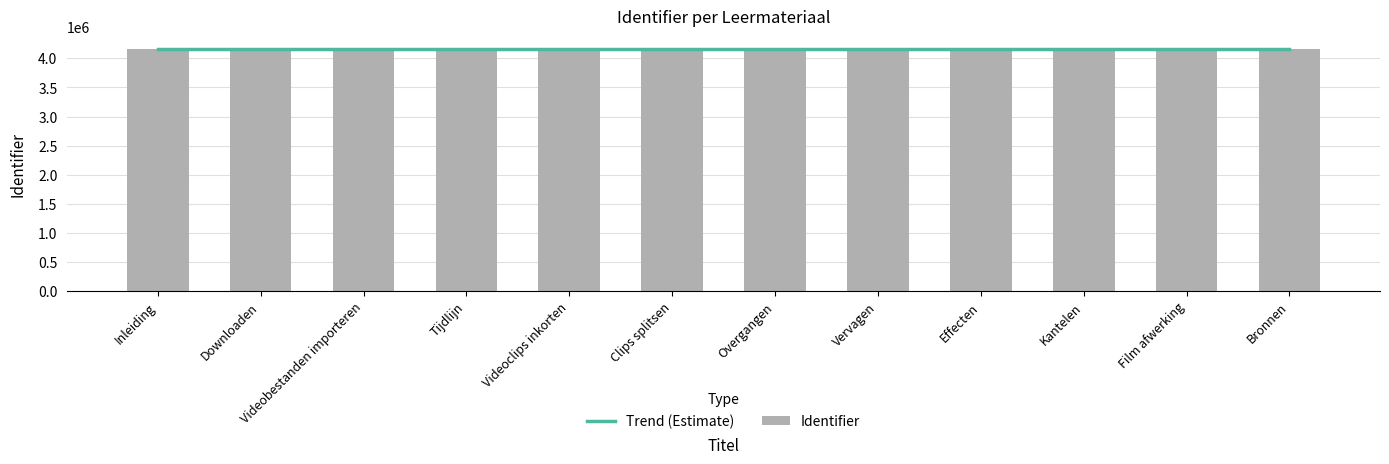

List the labels in order of value, largest first.

Bronnen, Film afwerking, Kantelen, Effecten, Vervagen, Overgangen, Clips splitsen, Videoclips inkorten, Tijdlijn, Videobestanden importeren, Downloaden, Inleiding